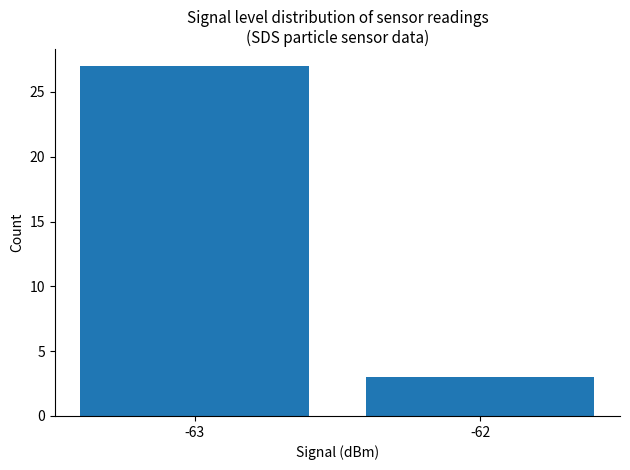

Reading left to right, what are all the values shown in this chart?

27	3